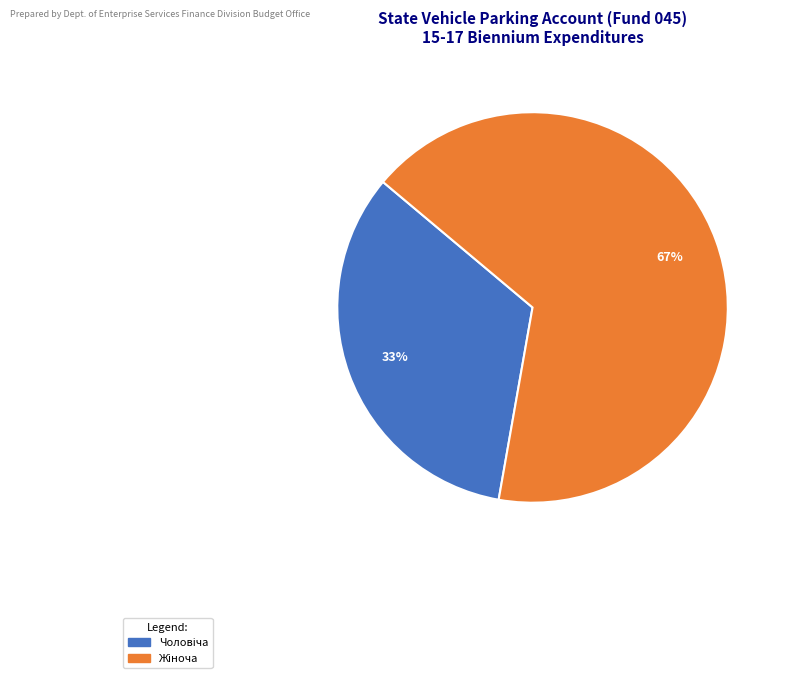

Is there any slice that represents more than half of the pie?

Yes